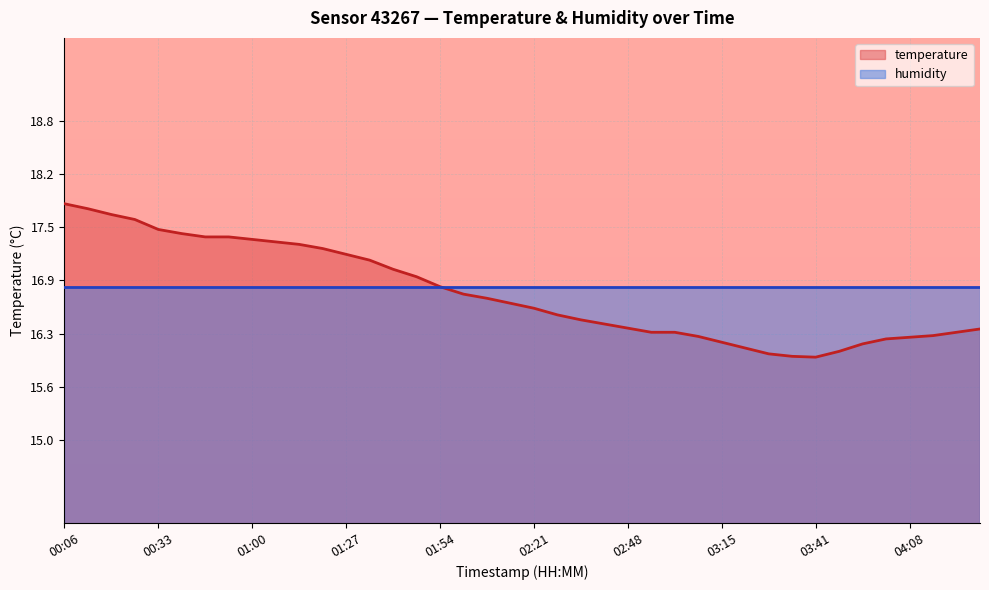

What is the change in value from 02:48 to 04:08?

-0.1